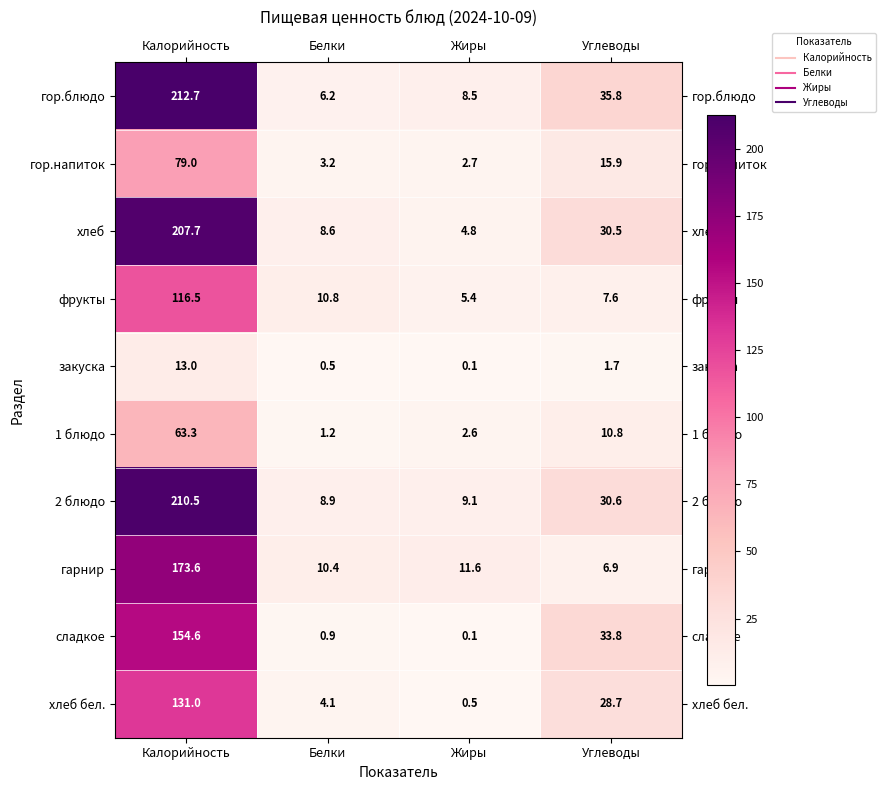

At how many categories does at least one series exceed 141?

1